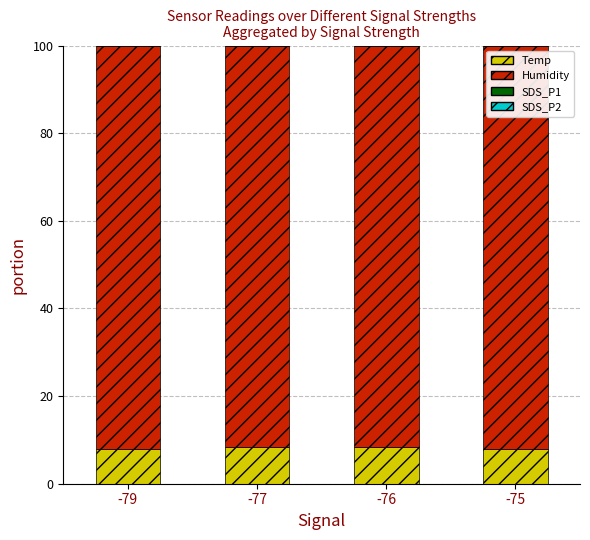

What is the sum of all Temp values?

32.6